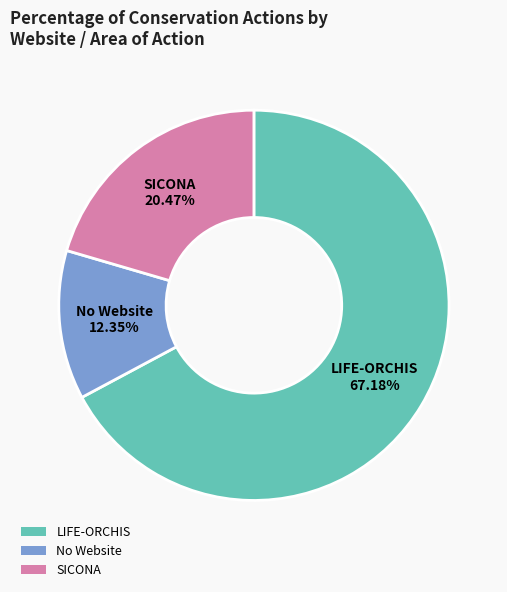

To the nearest percent, what is the difference between the largest and smallest slice percentages?

55%